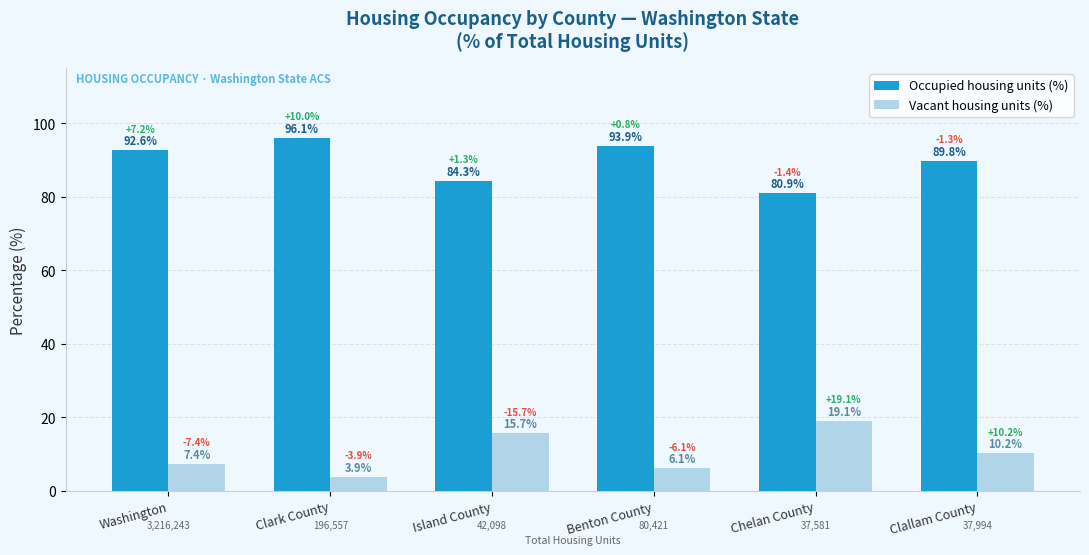

What are all the series names shown in the legend?

Occupied housing units (%), Vacant housing units (%)